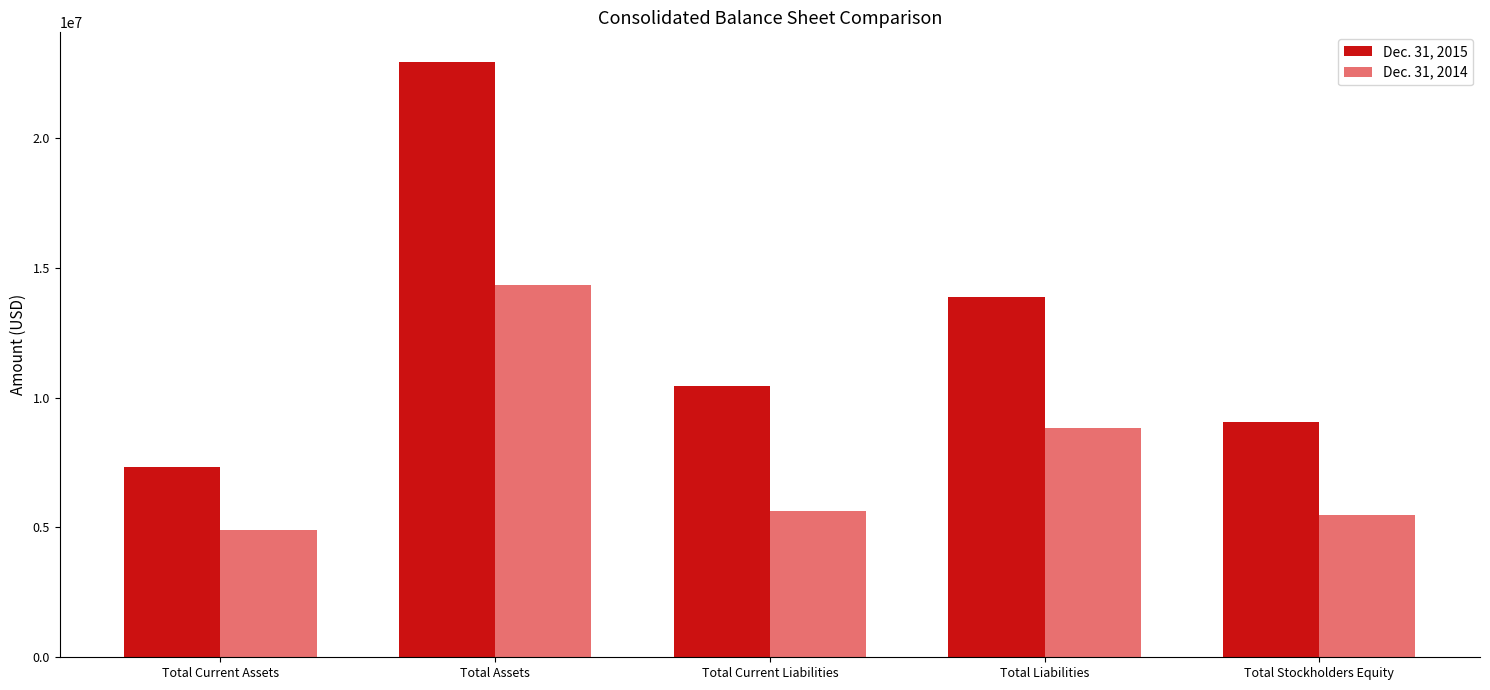

True or false: Dec. 31, 2014 has a value of 5621117 at Total Current Liabilities.

True